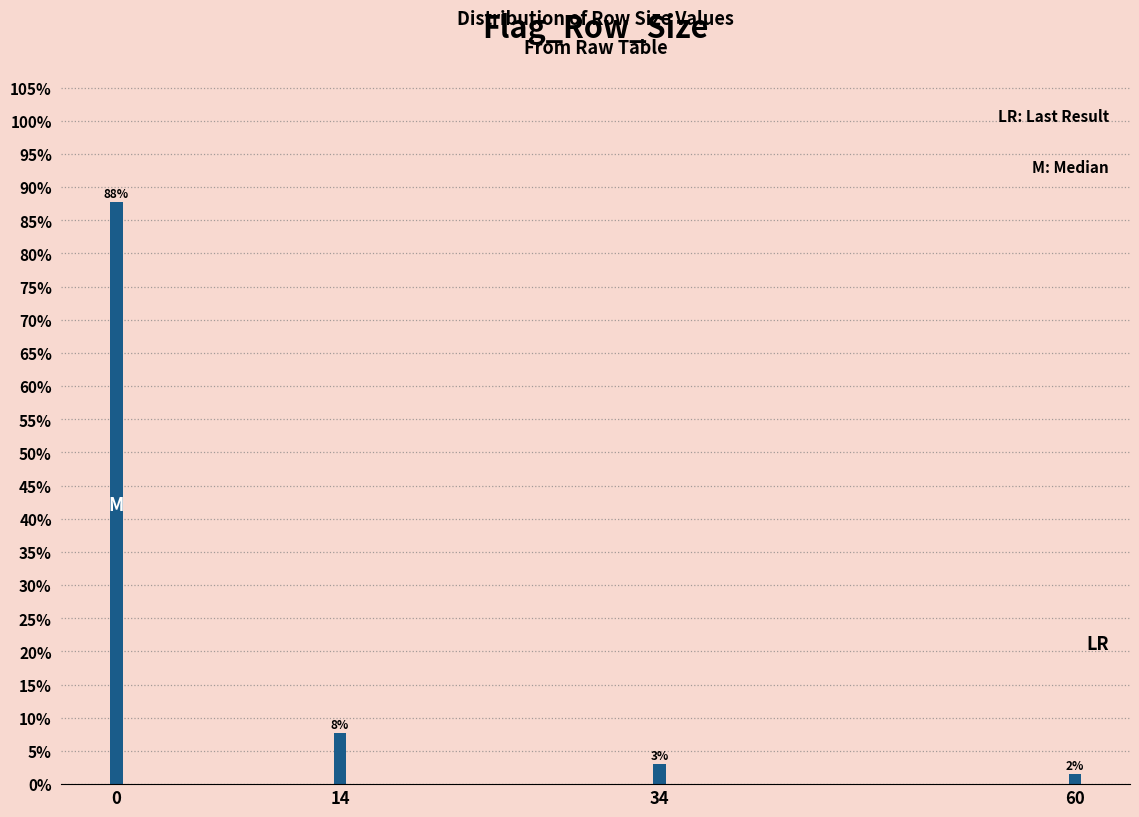

Does the chart contain any negative values?

No